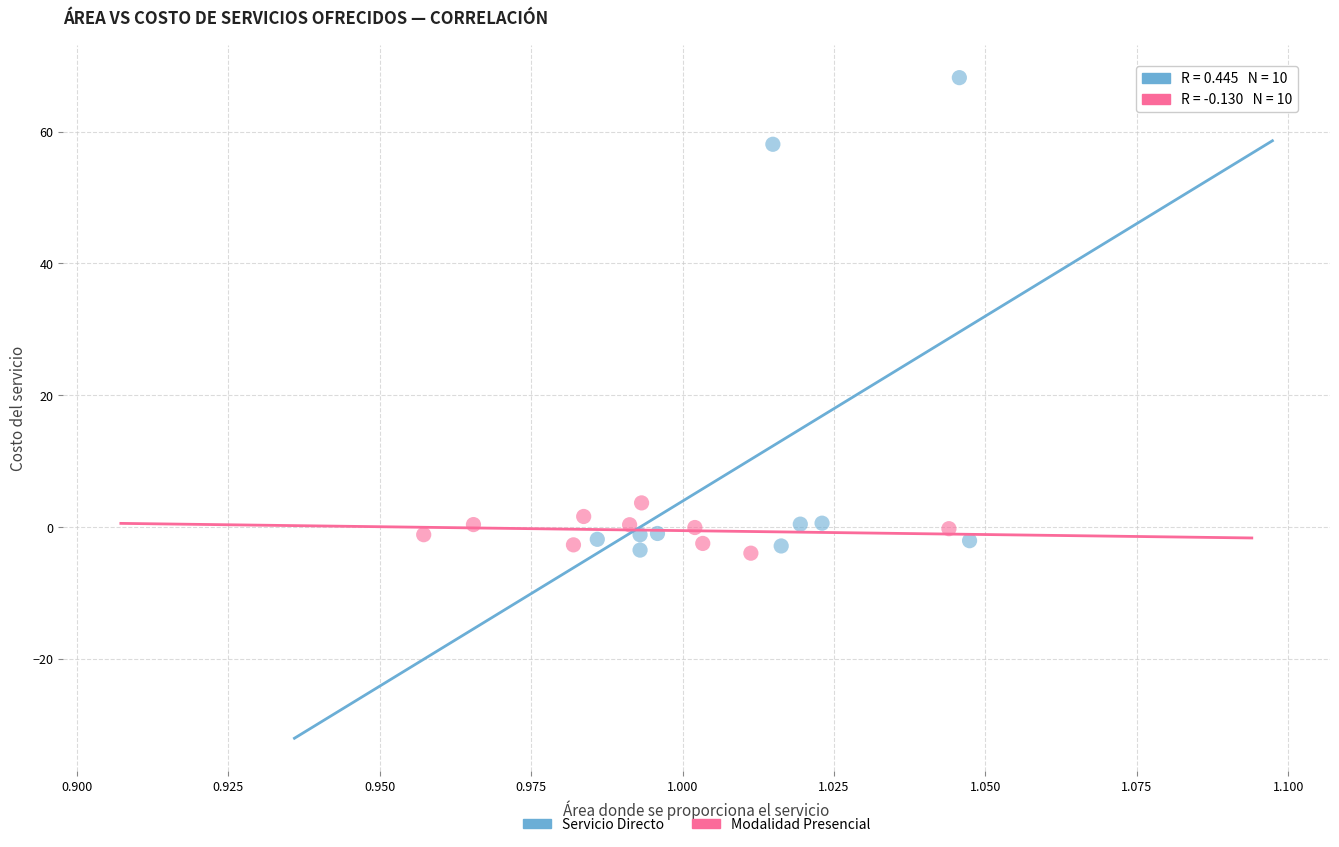

Which series has the widest spread of Y values?

Servicio Directo